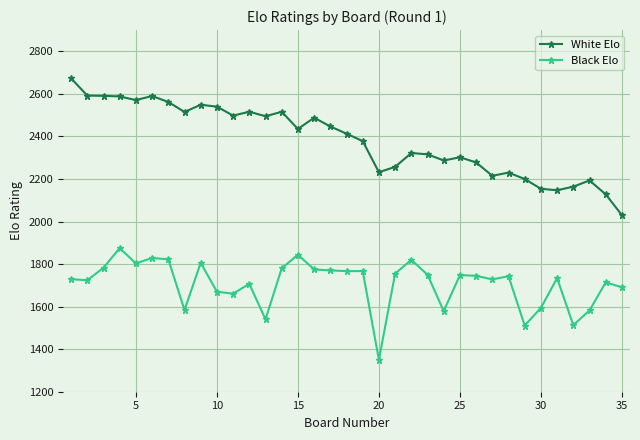

True or false: Black Elo has more than 1 interior local peaks.

True